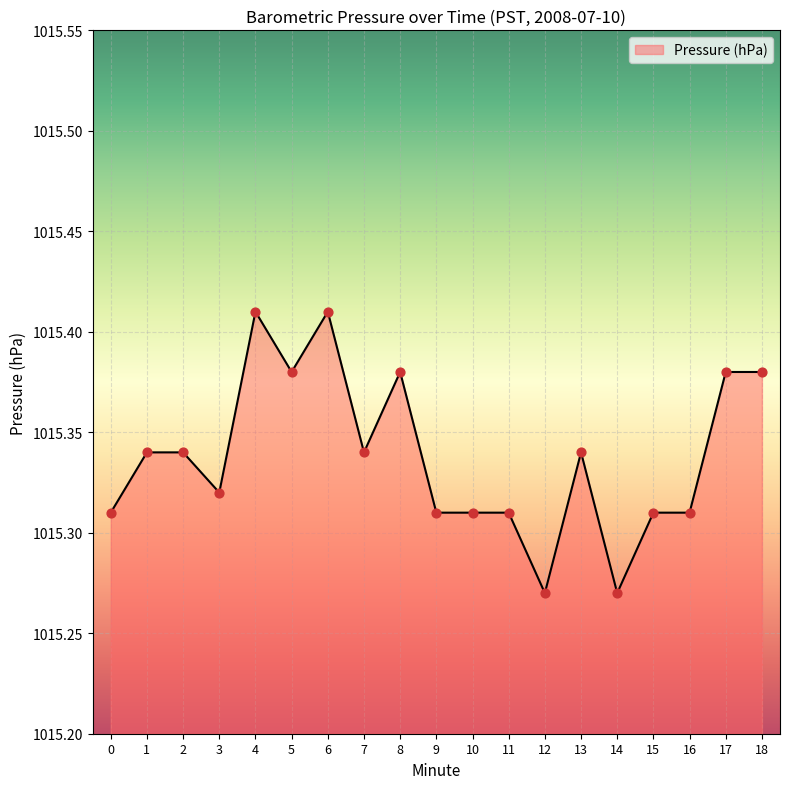

Between 3 and 5, which is larger?

5